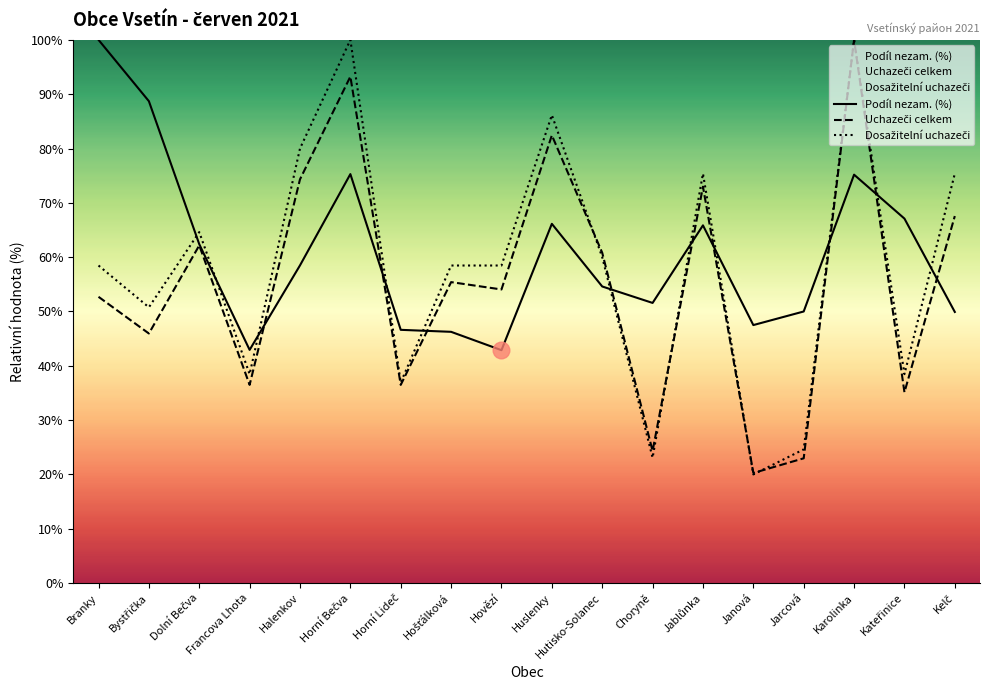

Which series changed the most between Horní Bečva and Huslenky?

Dosažitelní uchazeči